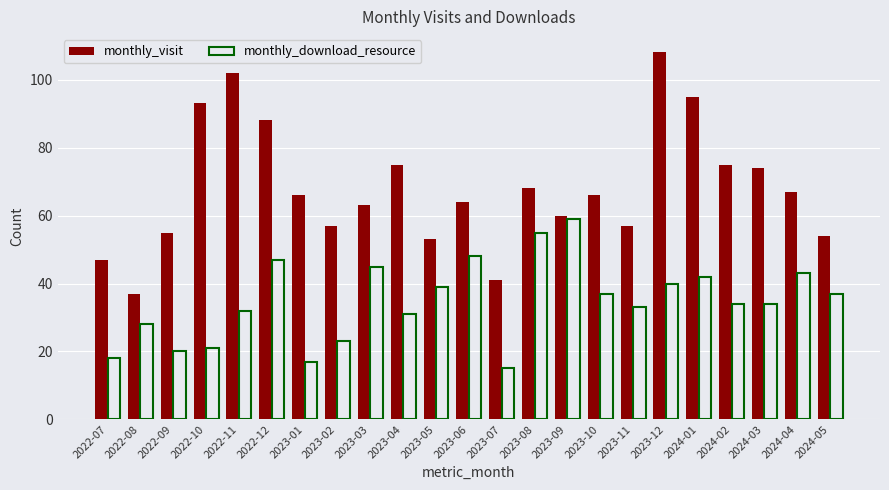

What is the approximate value of monthly_visit at 2023-07, to the nearest 5?

40